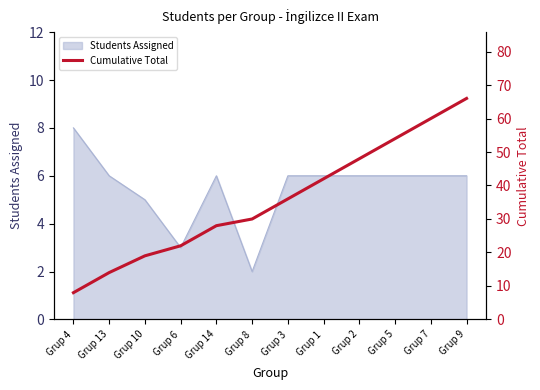

Is it true that the value at Grup 13 is 14?

True